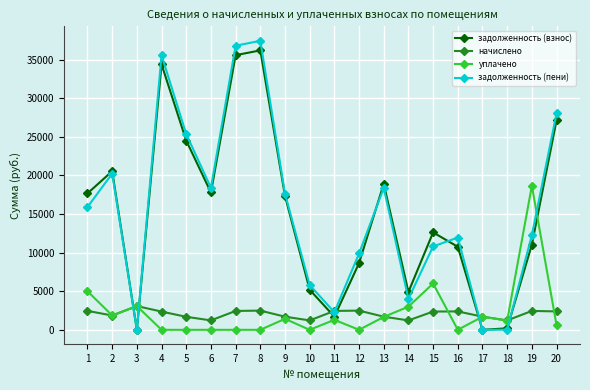

The value of задолженность (пени) at 20 is 28037.7. True or false?

True